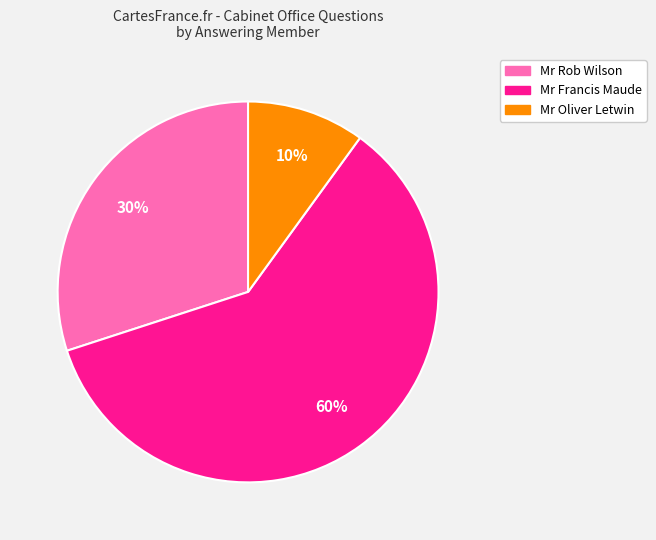

To the nearest percent, what is the average slice percentage?

33%